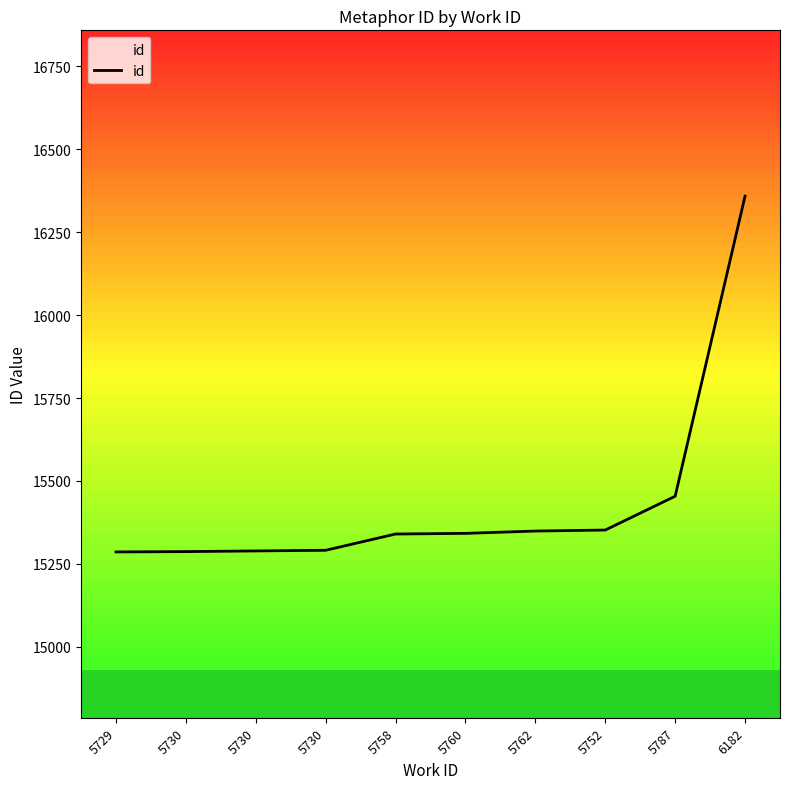

Is it true that the value at 5752 is 20584?

False